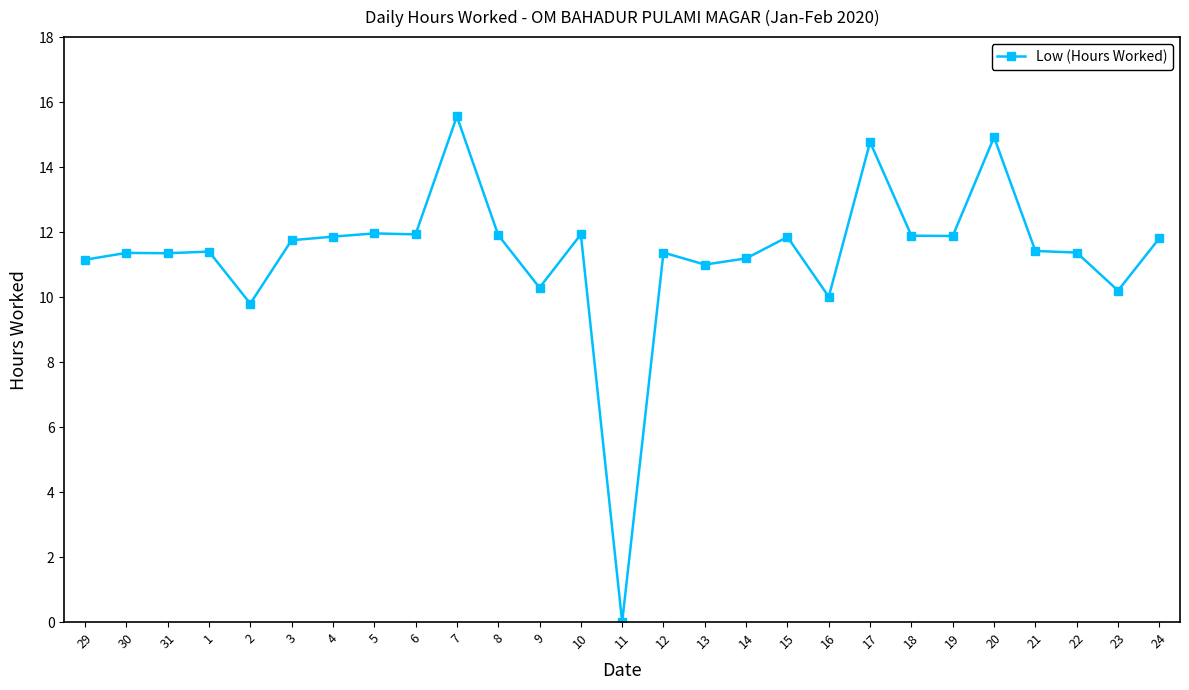

What is the label of the 6th point from the left?

3